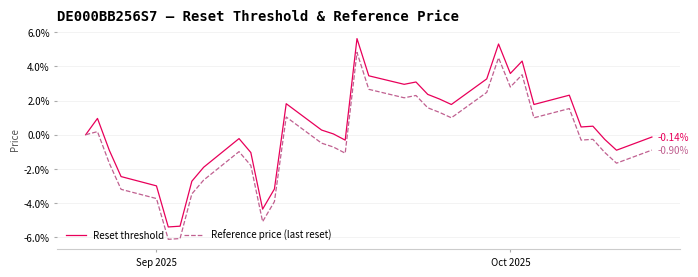

Which series has the largest total across all categories?

Reset threshold